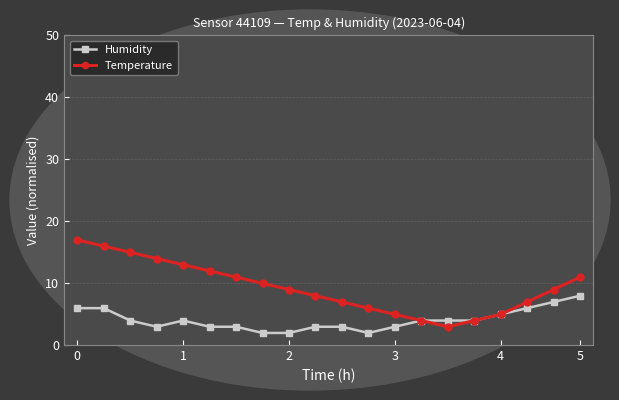

Which series has the largest total across all categories?

Temperature